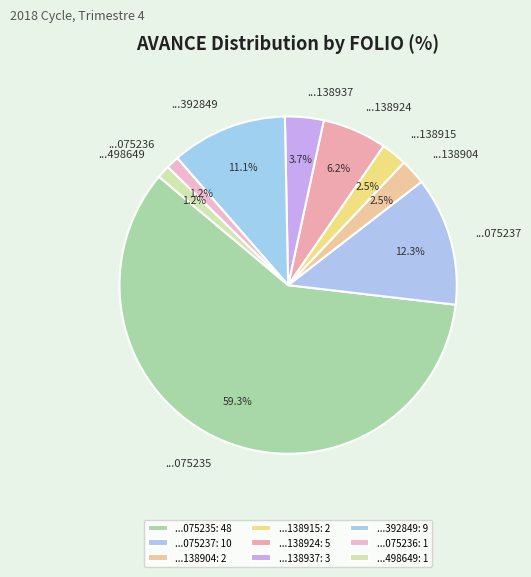

Is there any slice that represents more than half of the pie?

Yes